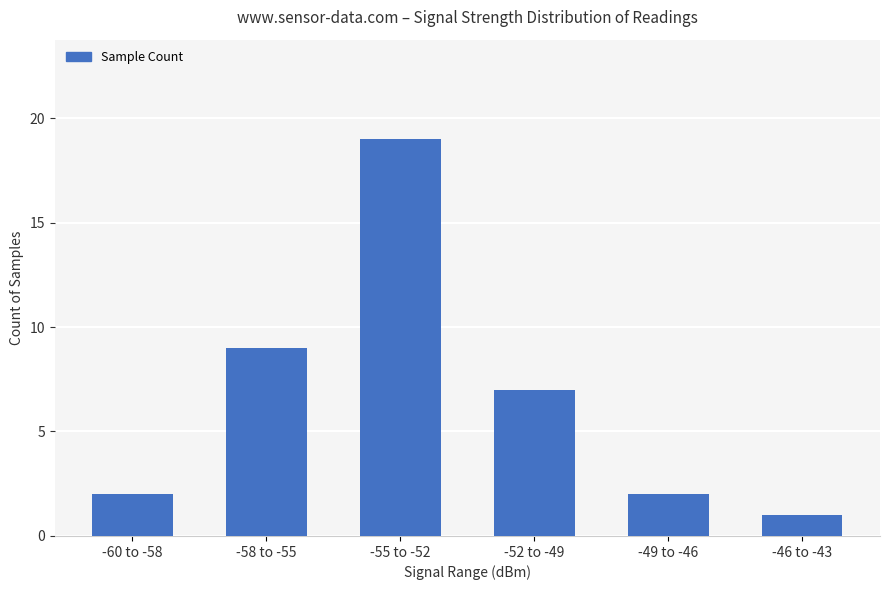

The chart shows a value of 3 at -60 to -58. True or false?

False